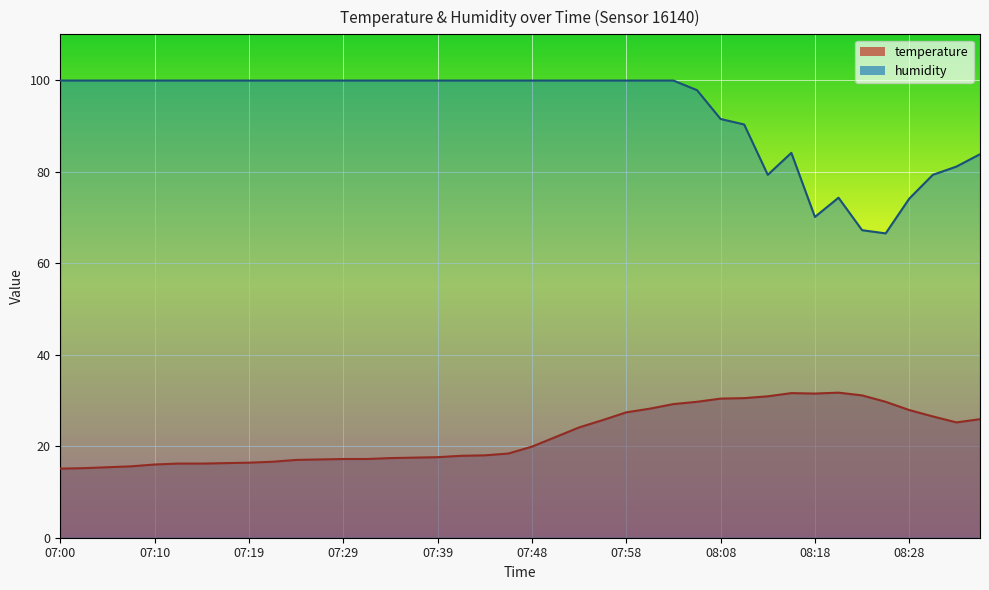

Which series changed the most between 07:39 and 08:23?

humidity